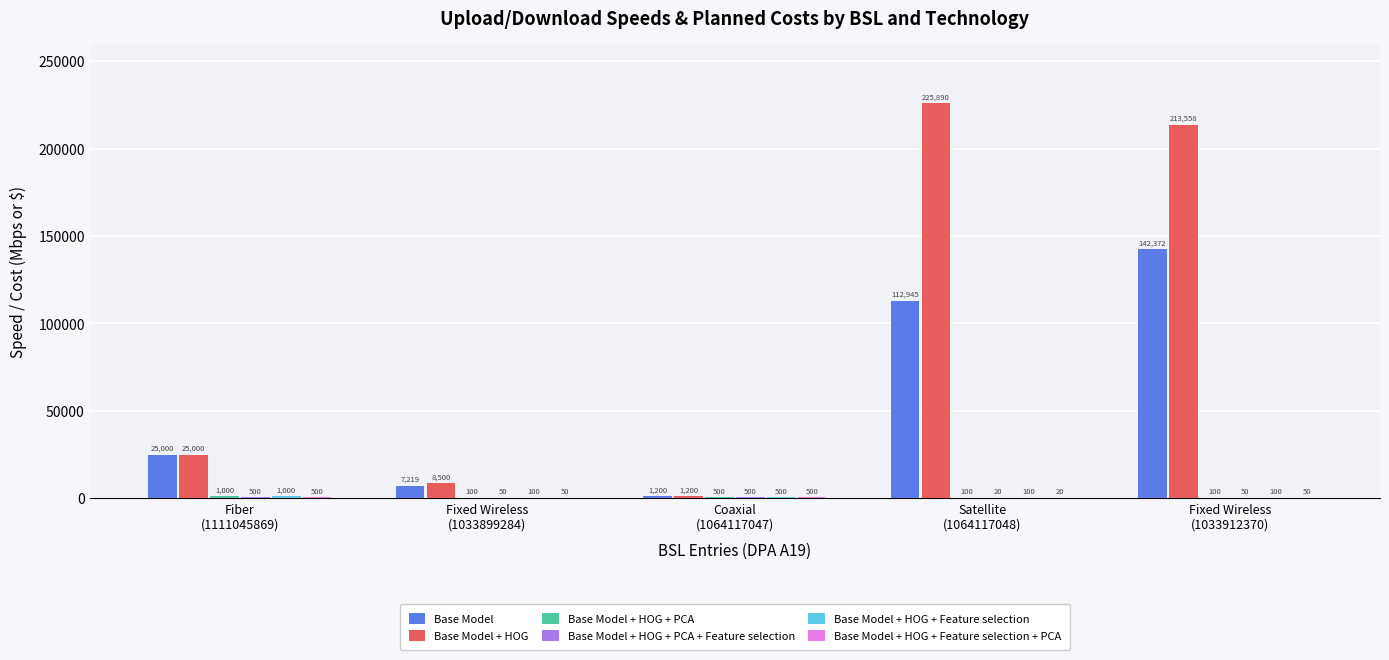

What is the greatest value displayed?

225890